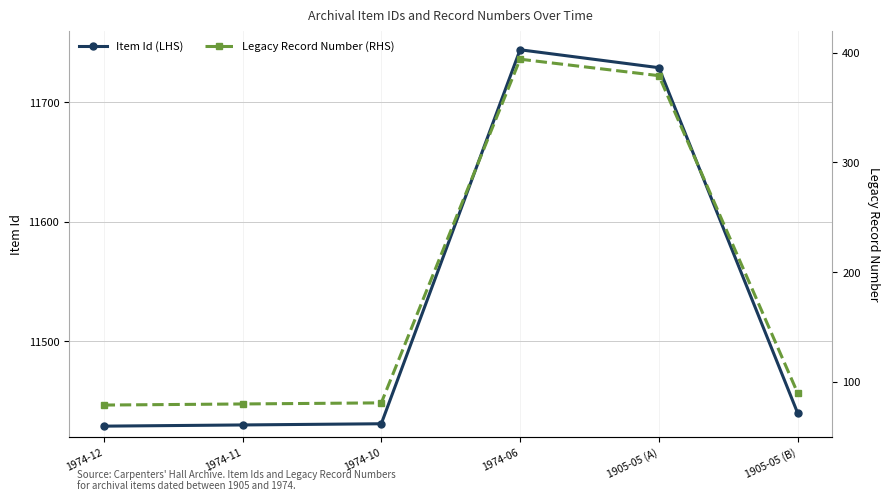

At how many categories does at least one series exceed 3662?

6